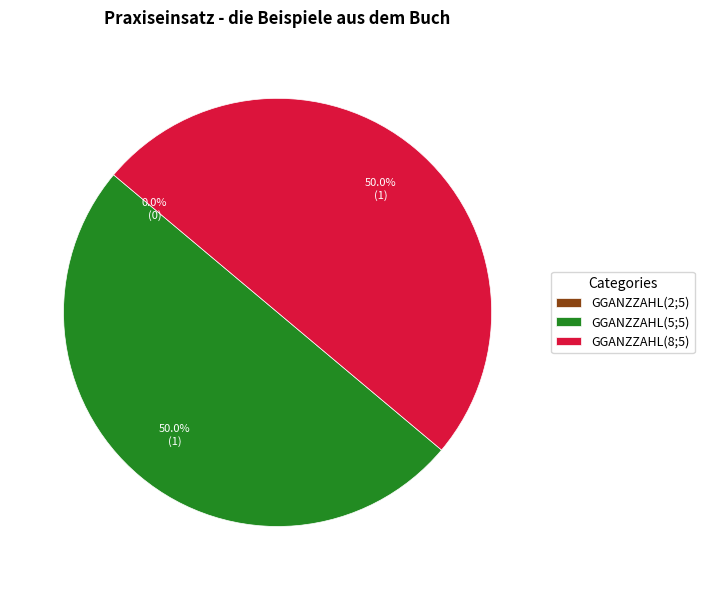

How many segments does this pie chart have?

3